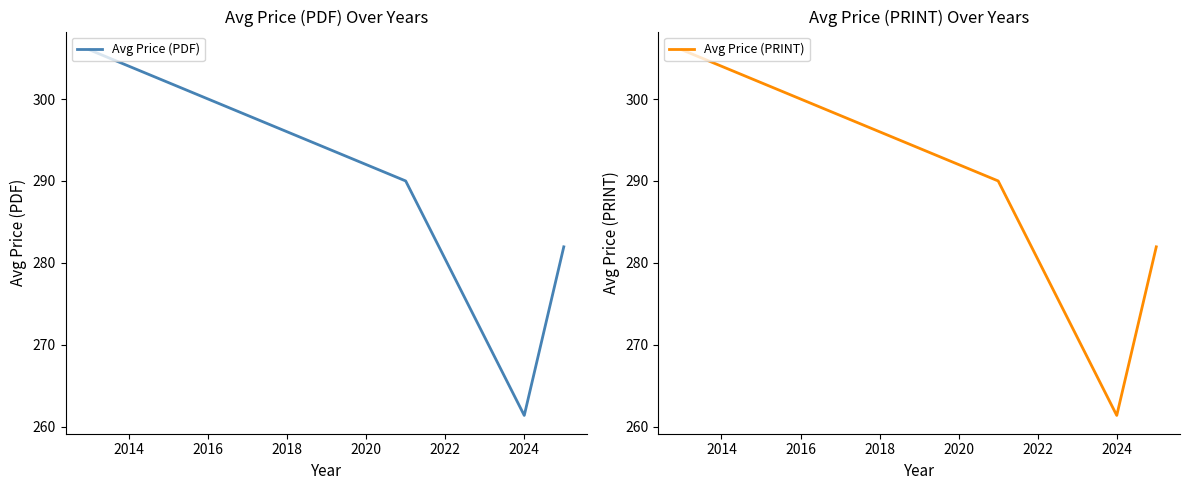

What is the value of the Avg Price (PDF) point at the 1st from the left?

306.0